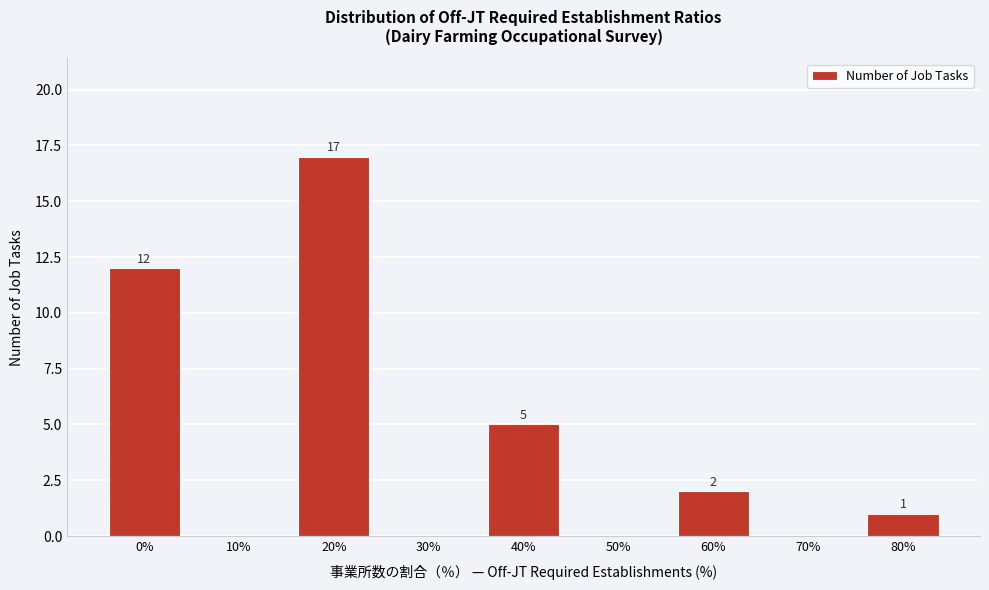

Reading left to right, transcribe all the data shown in this chart.

0%=12	10%=0	20%=17	30%=0	40%=5	50%=0	60%=2	70%=0	80%=1